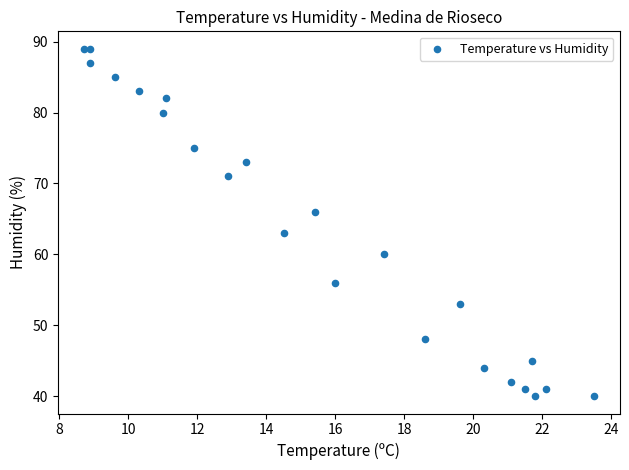

What Y value in the scatter plot is closest to 64?

63